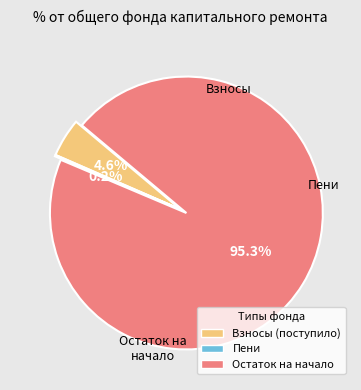

Combined, what portion of the pie is Взносы (поступило) and Остаток на начало?

99.8%